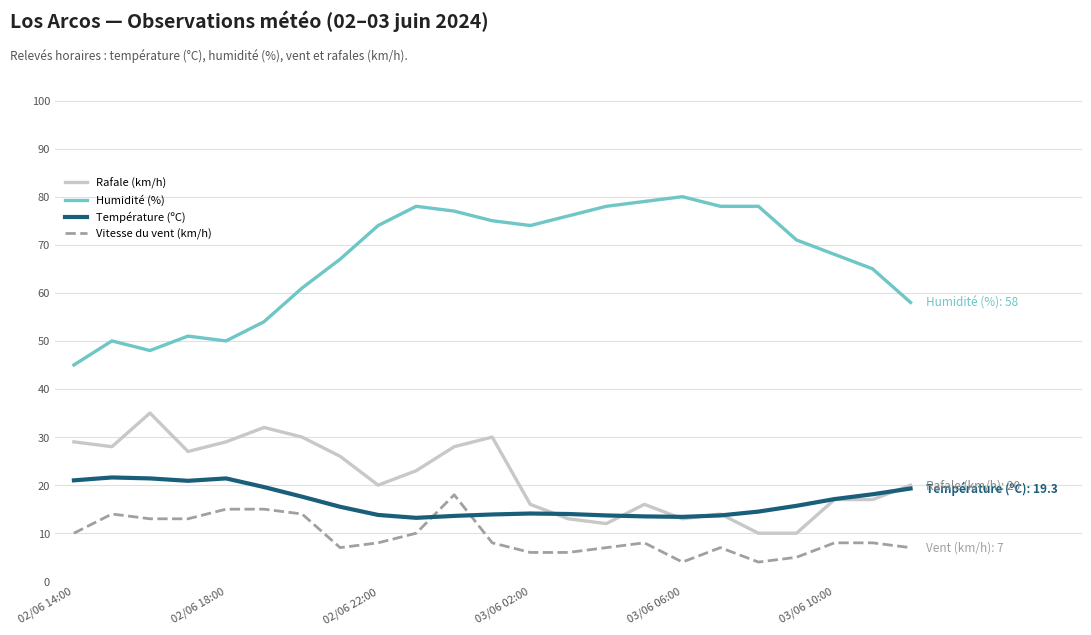

What is the minimum value for Température (ºC)?

13.2